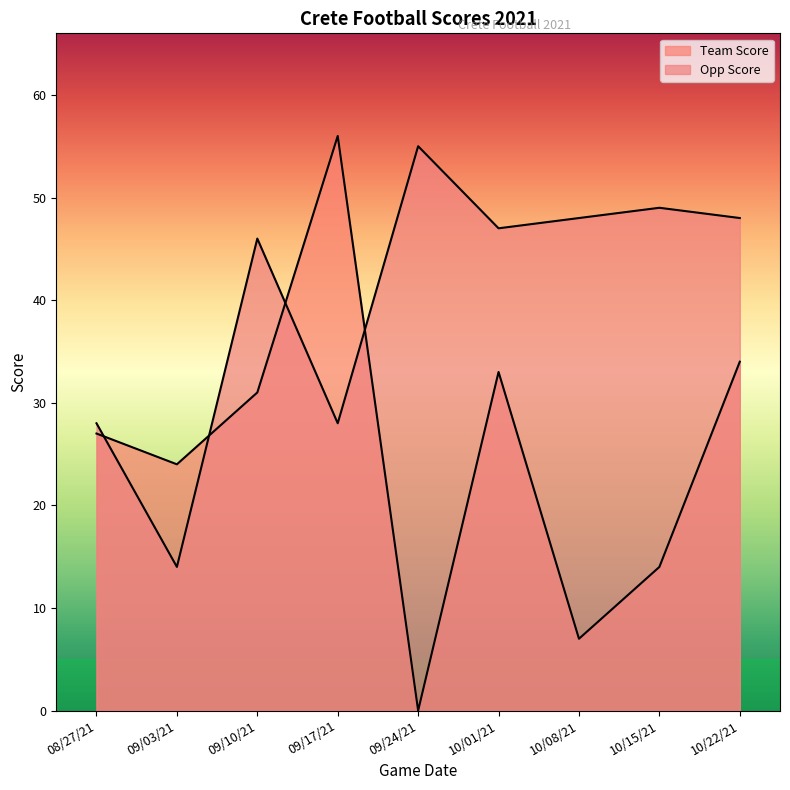

Where do Team Score and Opp Score first cross each other?

08/27/21 and 09/03/21